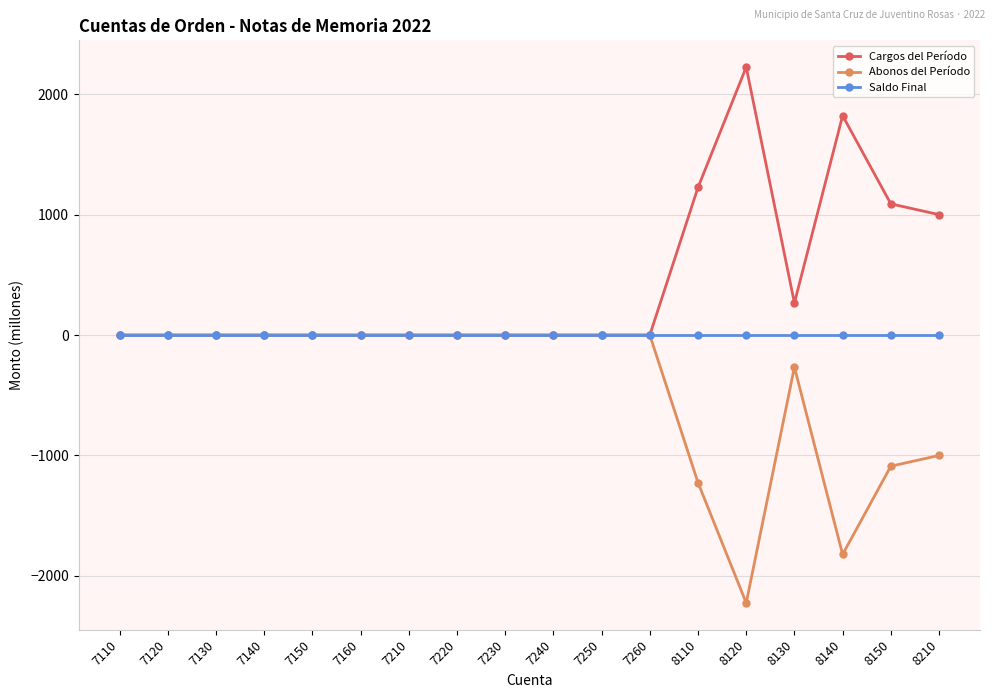

Which series has the largest total across all categories?

Cargos del Período